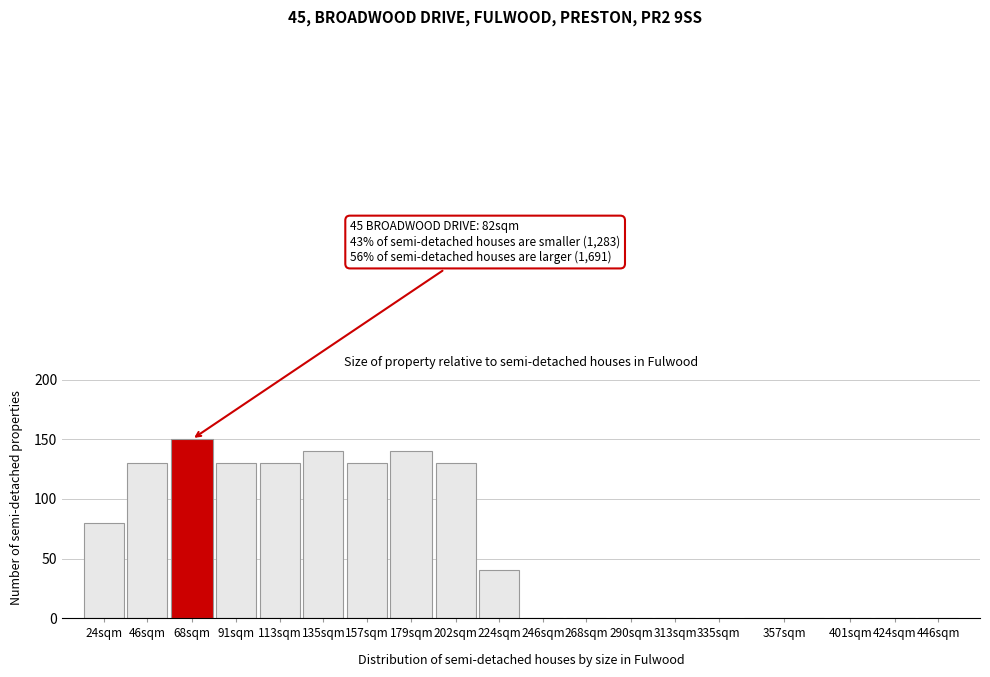

Reading left to right, extract all data points from this chart.

24sqm=80	46sqm=130	68sqm=150	91sqm=130	113sqm=130	135sqm=140	157sqm=130	179sqm=140	202sqm=130	224sqm=40	246sqm=0	268sqm=0	290sqm=0	313sqm=0	335sqm=0	357sqm=0	401sqm=0	424sqm=0	446sqm=0